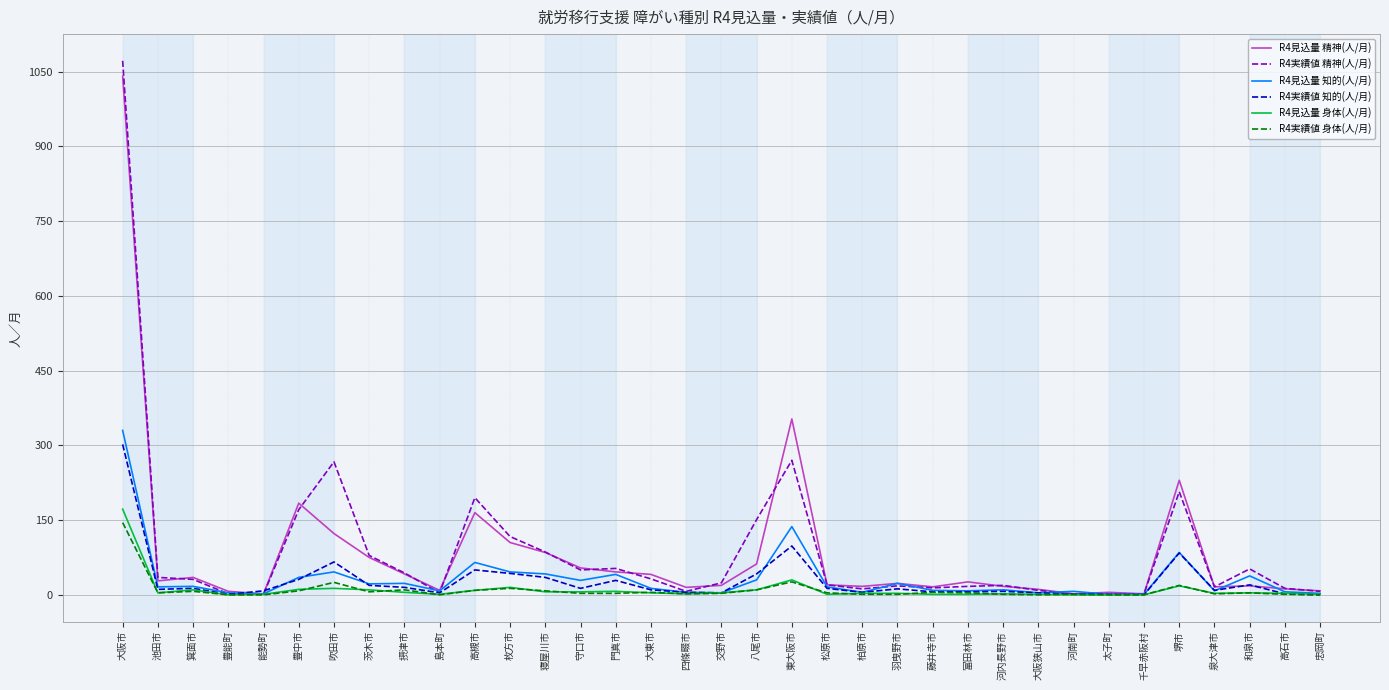

What is the greatest value displayed?

1072